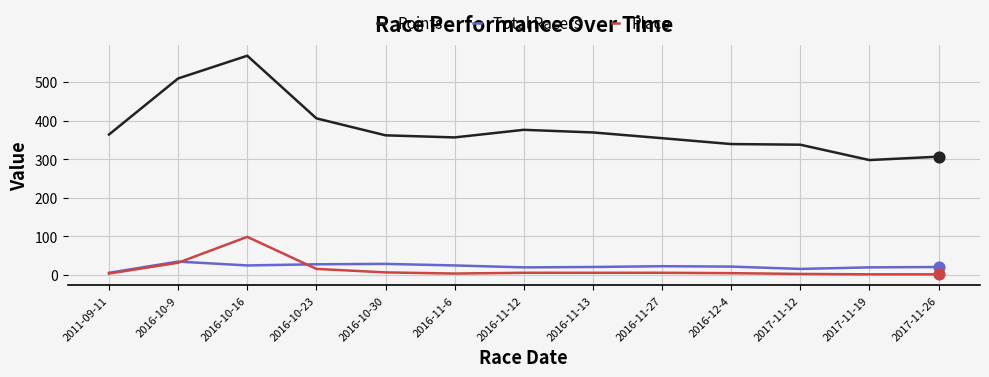

What is the total value across all series at 2016-11-27?

383.3